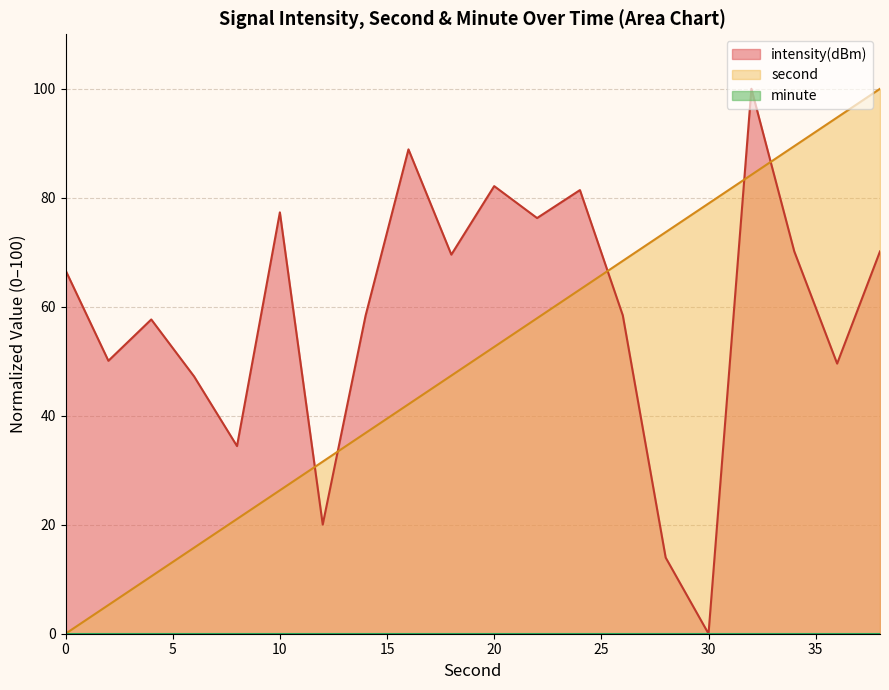

What is the approximate value of second at 18?

47.4